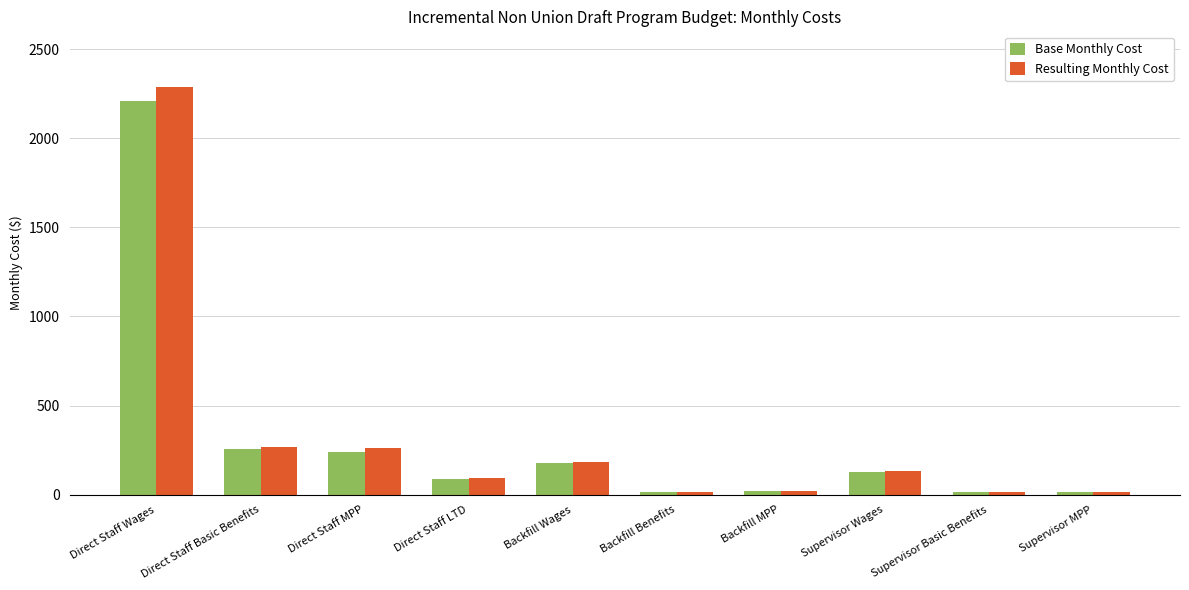

Which series has the largest range (max minus min)?

Resulting Monthly Cost